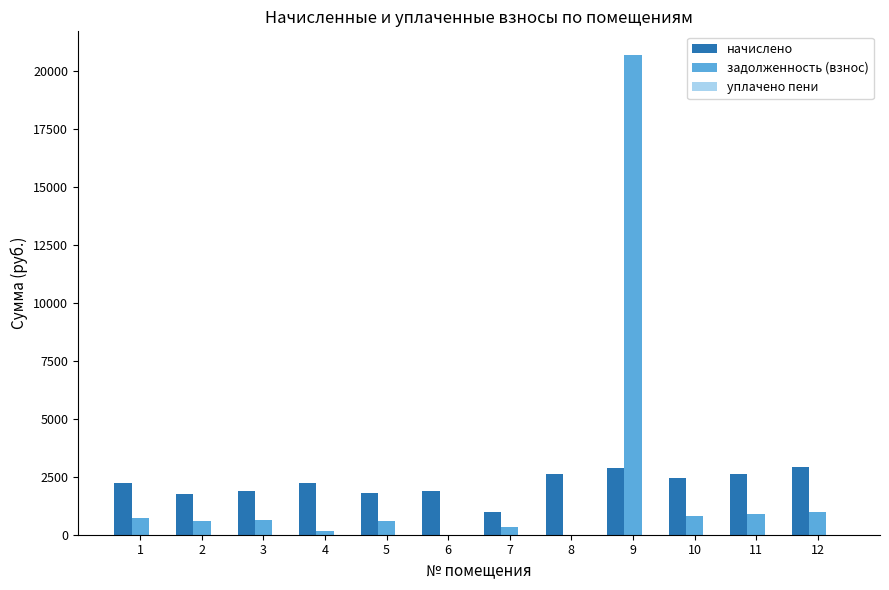

Is the value of начислено at 4 greater than the value of задолженность (взнос) at 11?

Yes